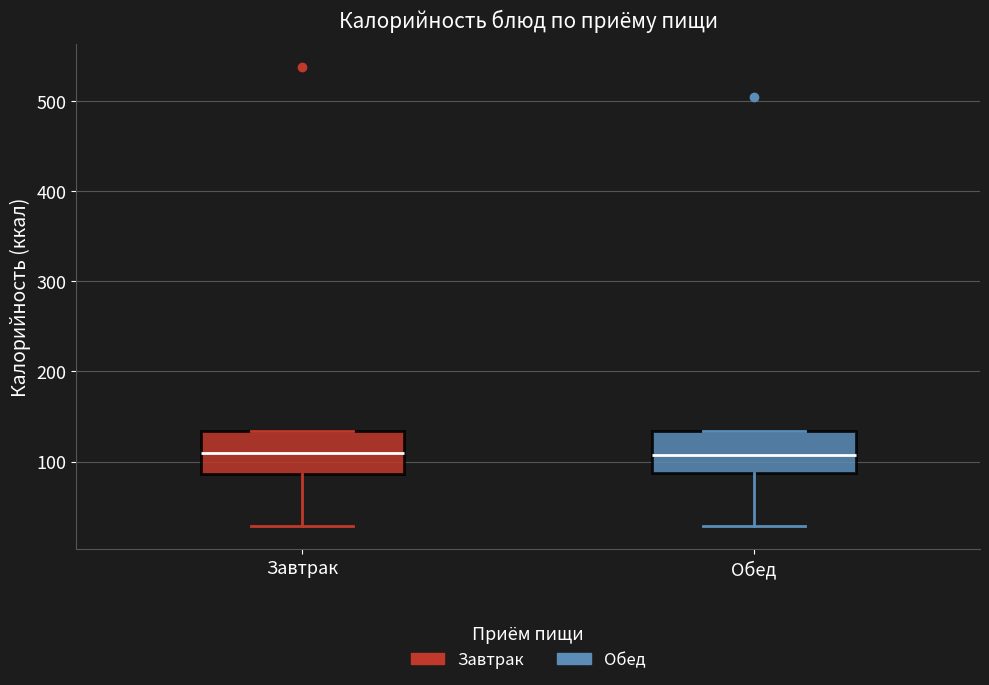

Reading left to right, transcribe this box plot: for each box, give where its median line is, the range the box spans, and where its two whiskers end, as read against the y-axis. The values are not printed on the chart, so give them approximately, as read against the axis.

Завтрак: median 110, box 90 to 130, whiskers 30 to 130
Обед: median 110, box 90 to 130, whiskers 30 to 130